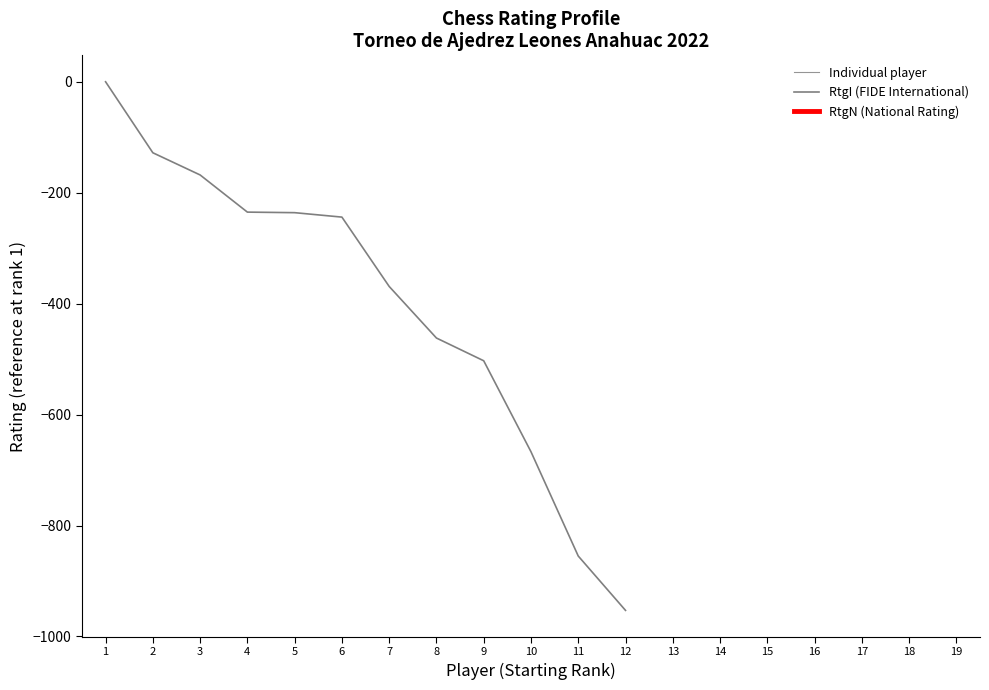

Reading left to right, list all the values displayed in this chart.

0	-128	-168	-235	-236	-244	-369	-462	-503	-667	-855	-953